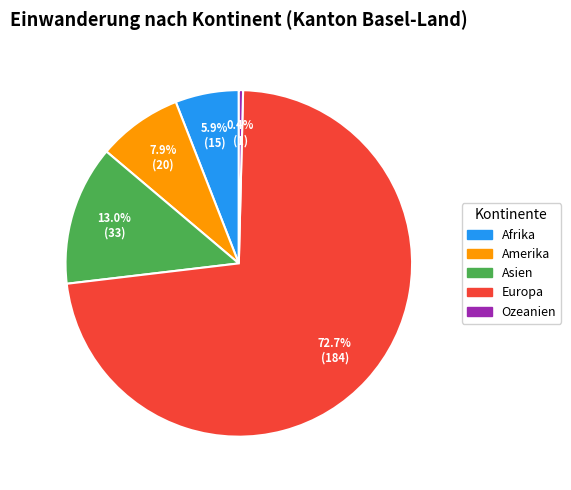

Approximately how many times larger is the value at Asien compared to Ozeanien?

33.0